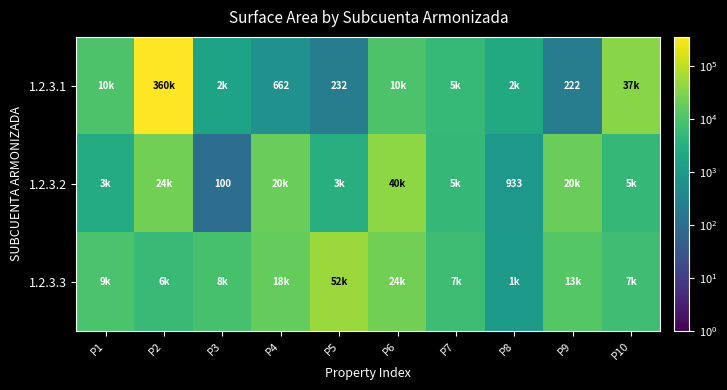

Between P3 and P9, which series saw the biggest shift?

1.2.3.2